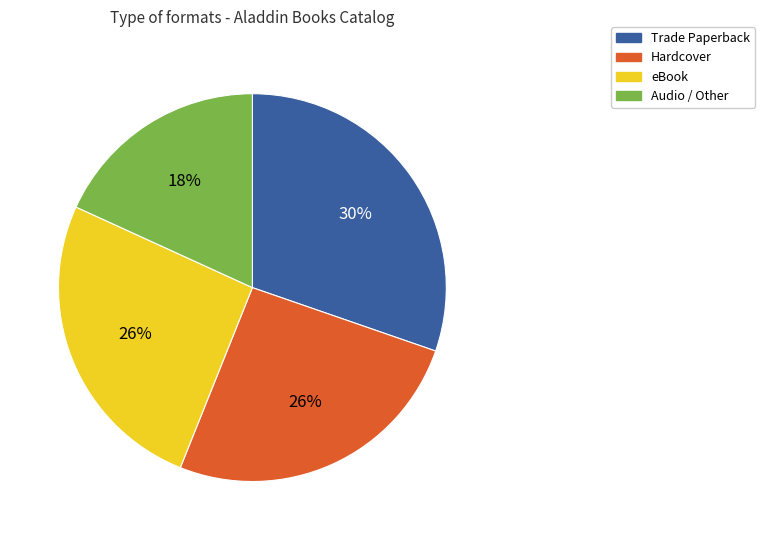

Does any single category account for the majority?

No